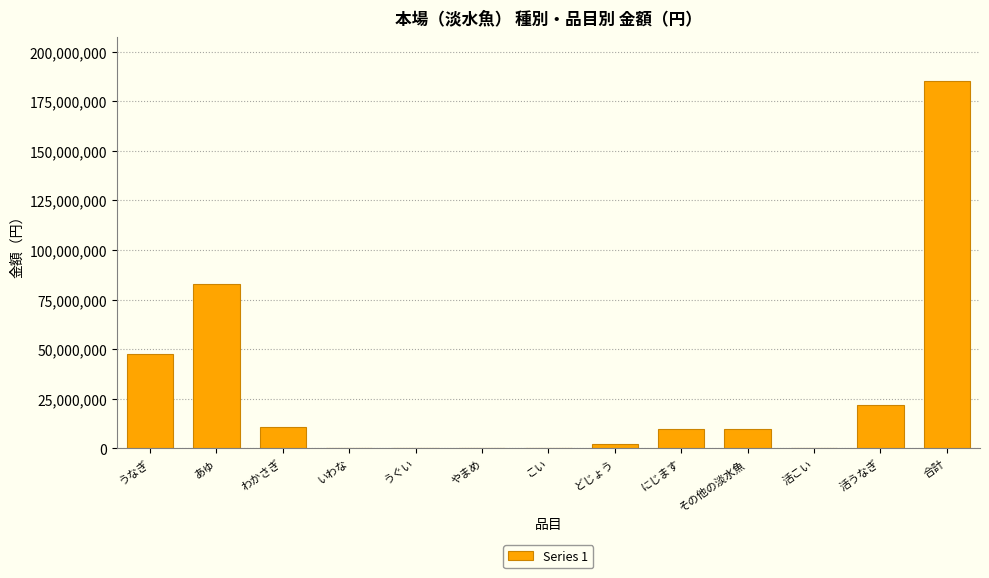

What is the sum of all values?

370291802